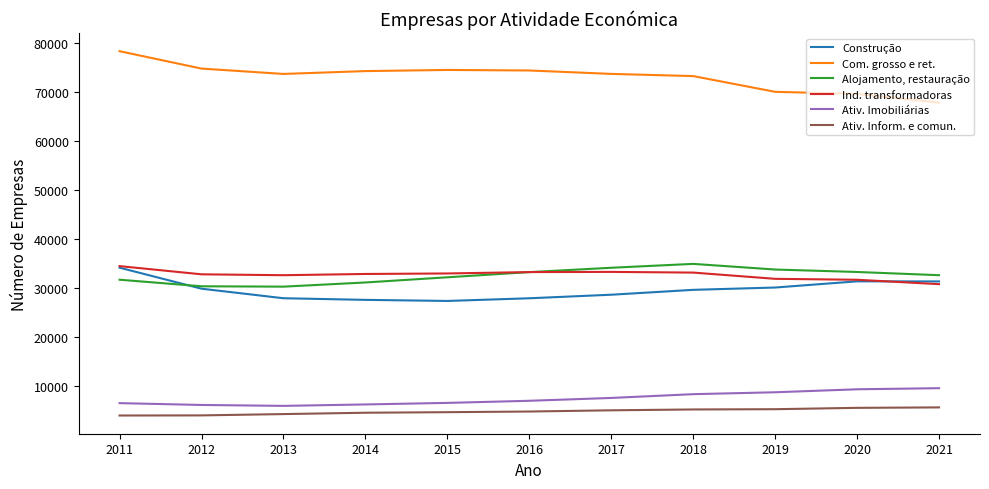

At 2013, list the series in order from smallest to largest.

Ativ. Inform. e comun., Ativ. Imobiliárias, Construção, Alojamento, restauração, Ind. transformadoras, Com. grosso e ret.